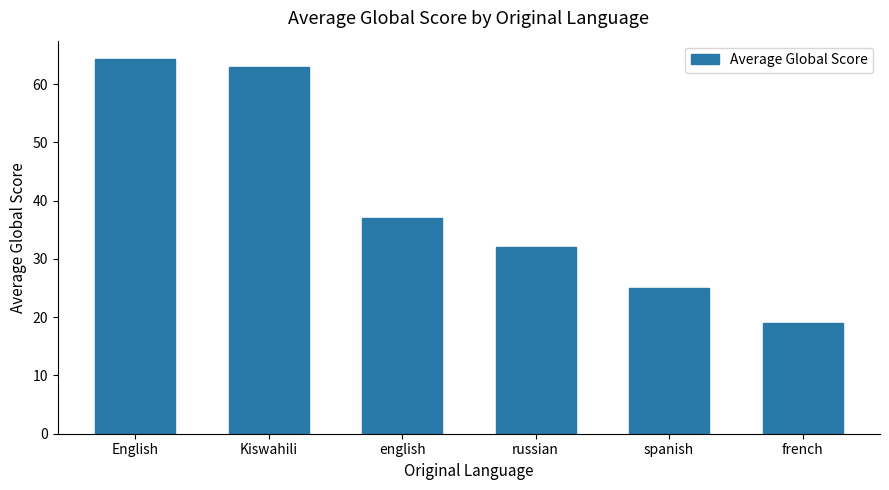

What is the smallest value displayed?

19.0